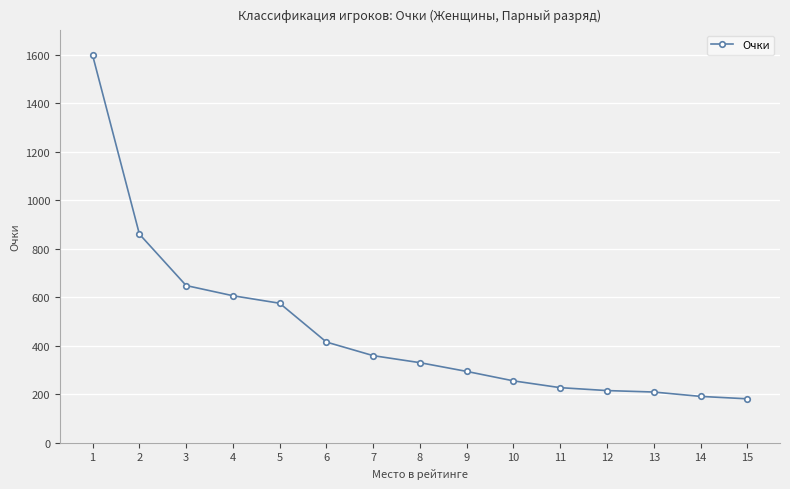

What is the difference between the values at 14 and 2?

669